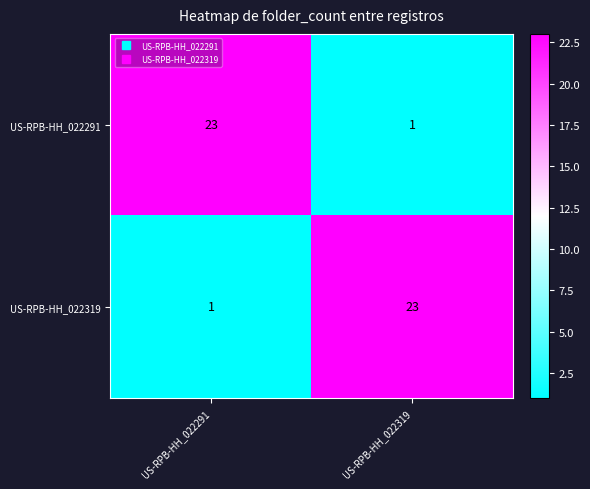

The value of US-RPB-HH_022319 at US-RPB-HH_022291 is 1. True or false?

True